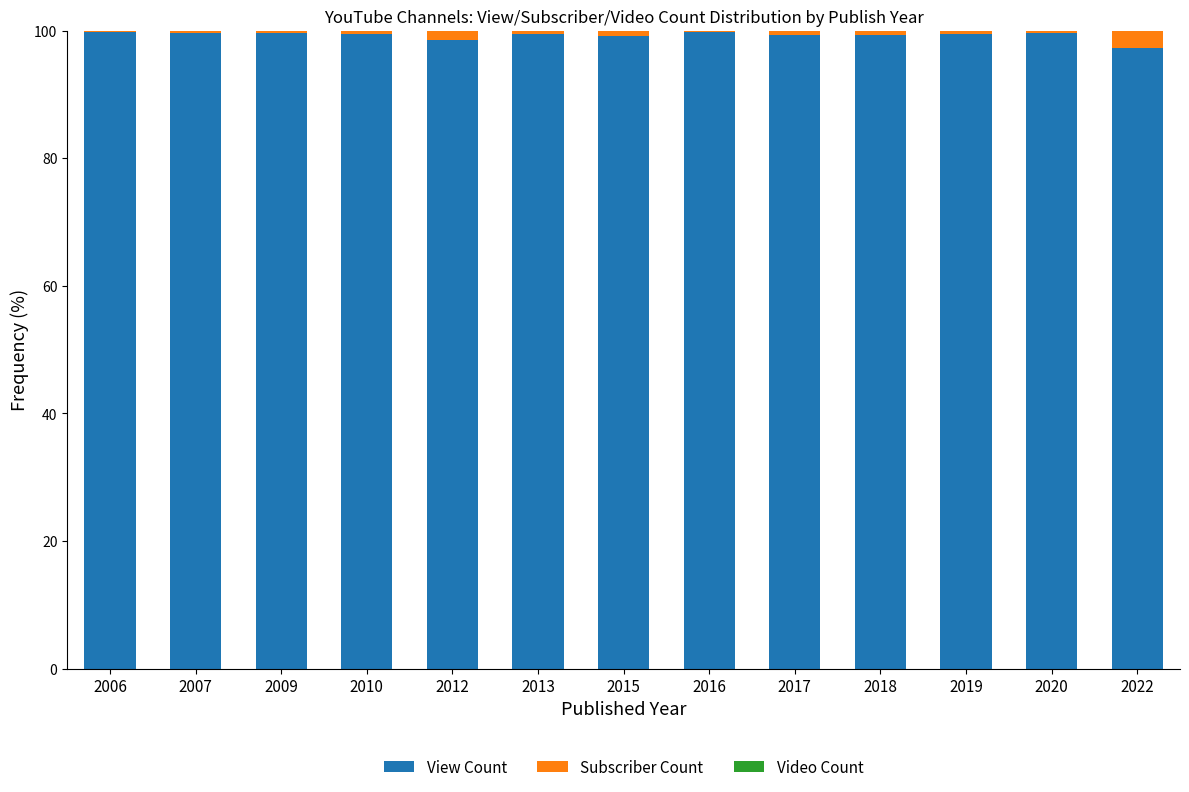

What is the maximum value for View Count?

99.8